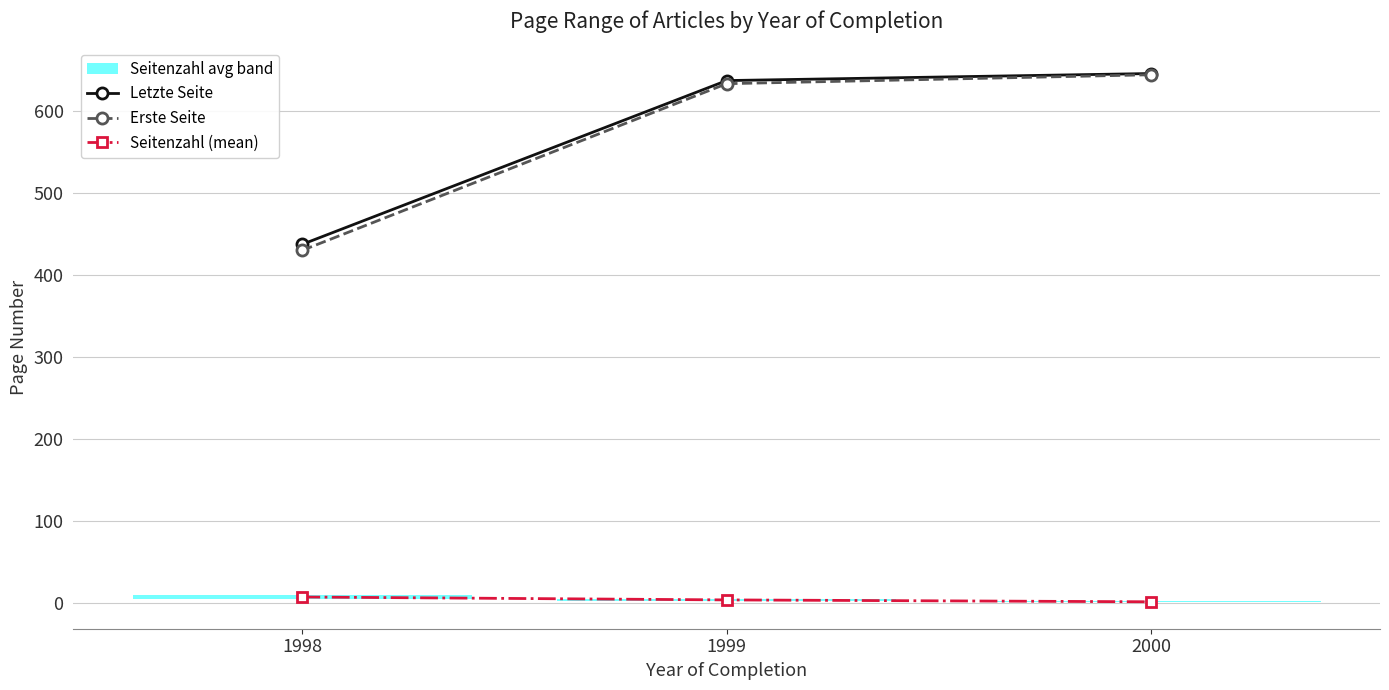

Reading left to right, list all the values displayed in this chart.

Letzte Seite: 1998=437.7	1999=637.4	2000=646.0
Erste Seite: 1998=430.3	1999=633.6	2000=644.5
Seitenzahl (mean): 1998=7.3	1999=3.8	2000=1.5